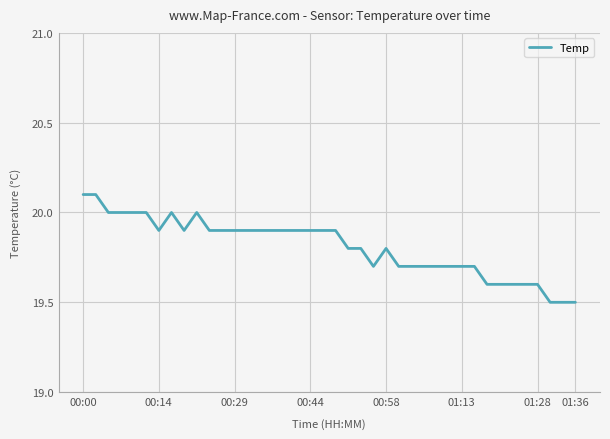

What is the maximum value shown in the chart?

20.1